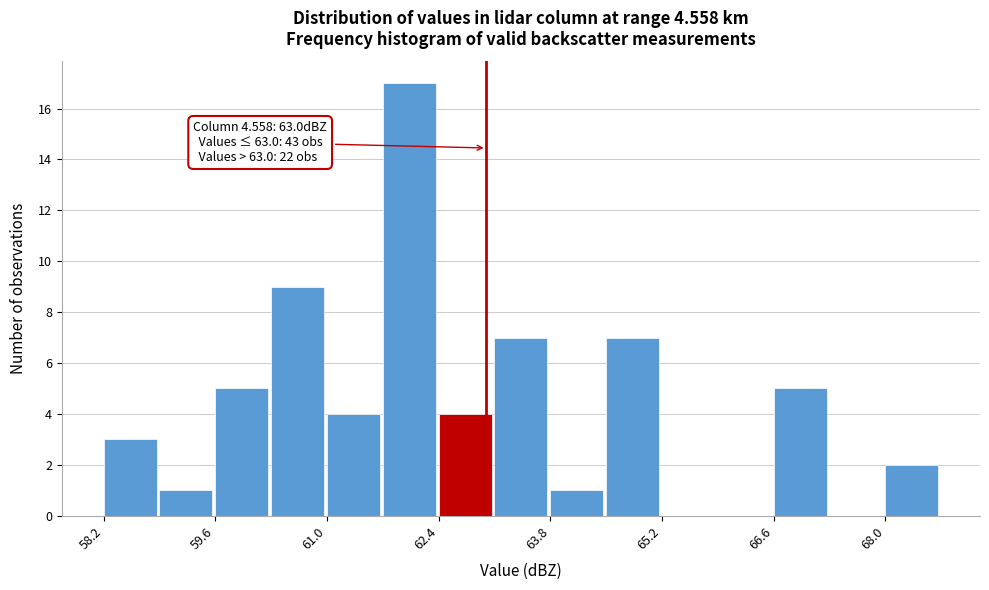

Around what value on the x-axis is the tallest bar? Give the approximate position of its centre, as read against the axis.

62.0